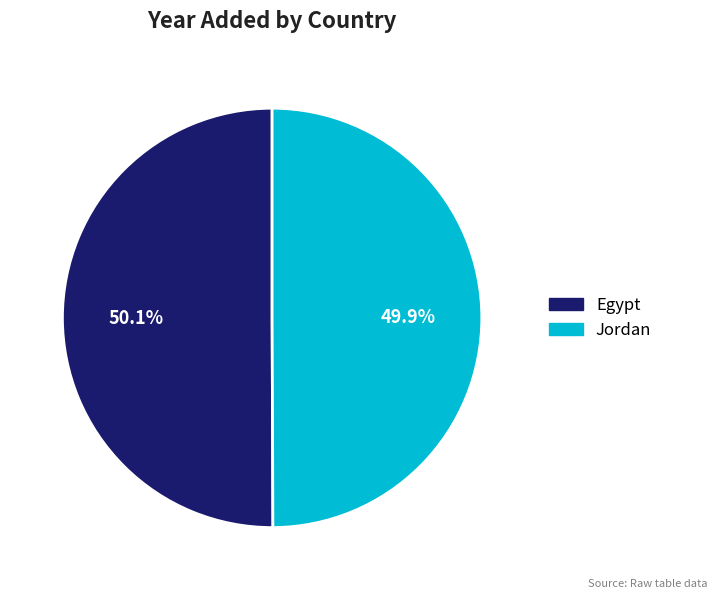

Is the sum of Jordan and Egypt greater than half?

Yes